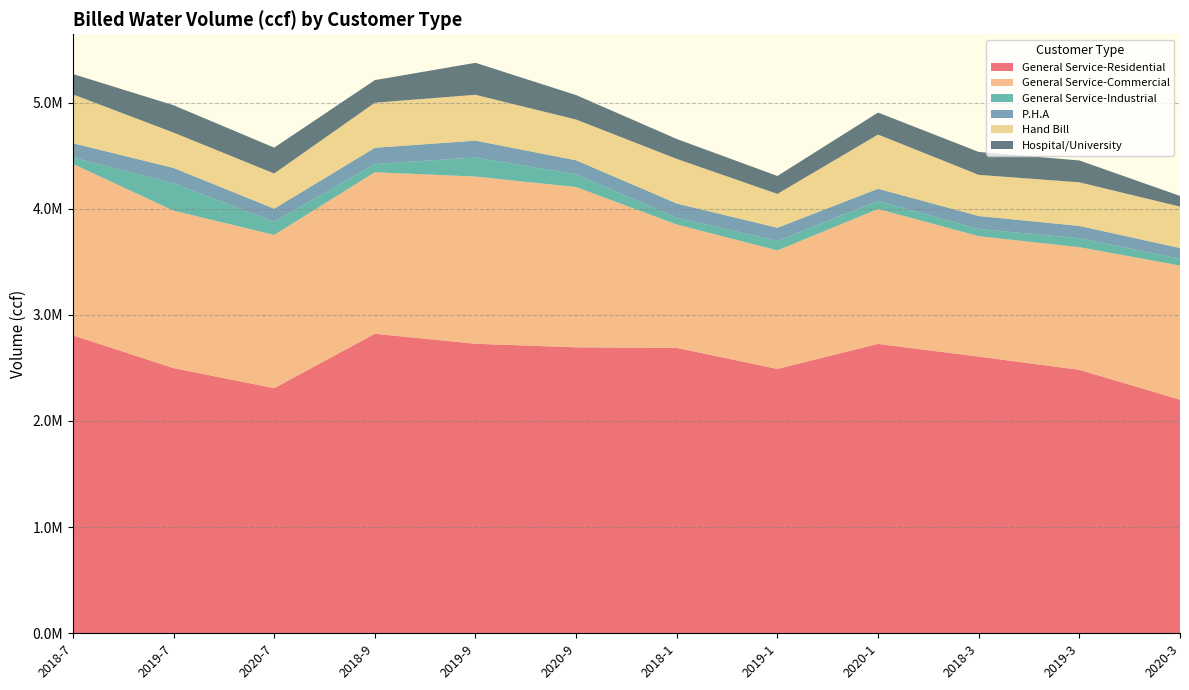

Reading left to right, extract all data points from this chart.

General Service-Residential: 2018-7=2806538	2019-7=2497820	2020-7=2308765	2018-9=2821013	2019-9=2727276	2020-9=2693539	2018-1=2688185	2019-1=2489908	2020-1=2726001	2018-3=2606112	2019-3=2481478	2020-3=2200211
General Service-Commercial: 2018-7=1614797	2019-7=1483311	2020-7=1443923	2018-9=1522139	2019-9=1575026	2020-9=1509773	2018-1=1162467	2019-1=1116631	2020-1=1270901	2018-3=1134353	2019-3=1155590	2020-3=1263568
General Service-Industrial: 2018-7=60402	2019-7=258470	2020-7=123858	2018-9=77133	2019-9=179589	2020-9=119930	2018-1=63209	2019-1=90445	2020-1=76807	2018-3=67767	2019-3=84565	2020-3=64496
P.H.A: 2018-7=134716	2019-7=143985	2020-7=123071	2018-9=153284	2019-9=159118	2020-9=132093	2018-1=134553	2019-1=122982	2020-1=113947	2018-3=122307	2019-3=115747	2020-3=100869
Hand Bill: 2018-7=460255	2019-7=333118	2020-7=331697	2018-9=424633	2019-9=431818	2020-9=384135	2018-1=420440	2019-1=319021	2020-1=510565	2018-3=387878	2019-3=410862	2020-3=390169
Hospital/University: 2018-7=191630	2019-7=257609	2020-7=243685	2018-9=212695	2019-9=301172	2020-9=230601	2018-1=187499	2019-1=168892	2020-1=207170	2018-3=215961	2019-3=205954	2020-3=100644